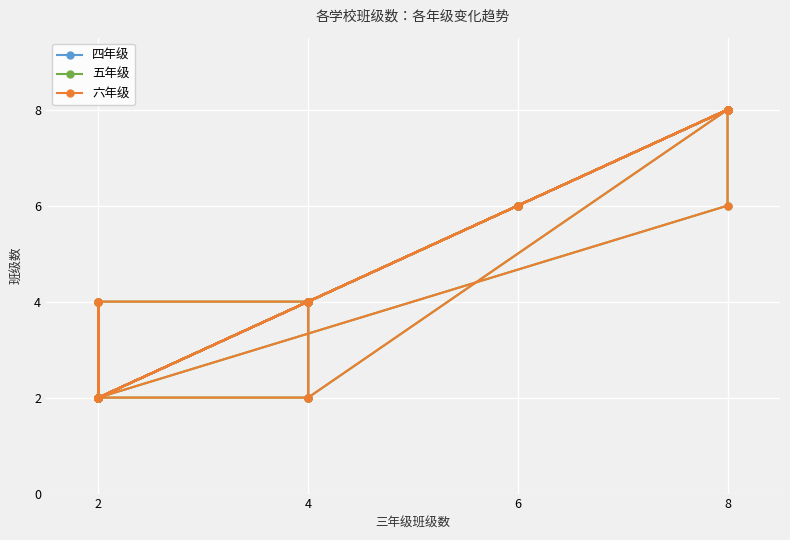

Reading right to left, extract all data points from this chart.

四年级: 2	2	2	4	2	8	8	2	2	2	2	2	2	2	4	8	8	4	2	4	8	2	6	6	6	8	8	4	4	2
五年级: 2	2	4	4	2	8	6	2	4	4	2	2	2	2	4	8	8	2	2	4	8	2	6	6	6	8	8	4	2	4
六年级: 4	2	4	4	2	8	6	2	2	4	2	2	2	2	4	8	8	2	2	4	8	2	6	6	6	8	8	4	2	4